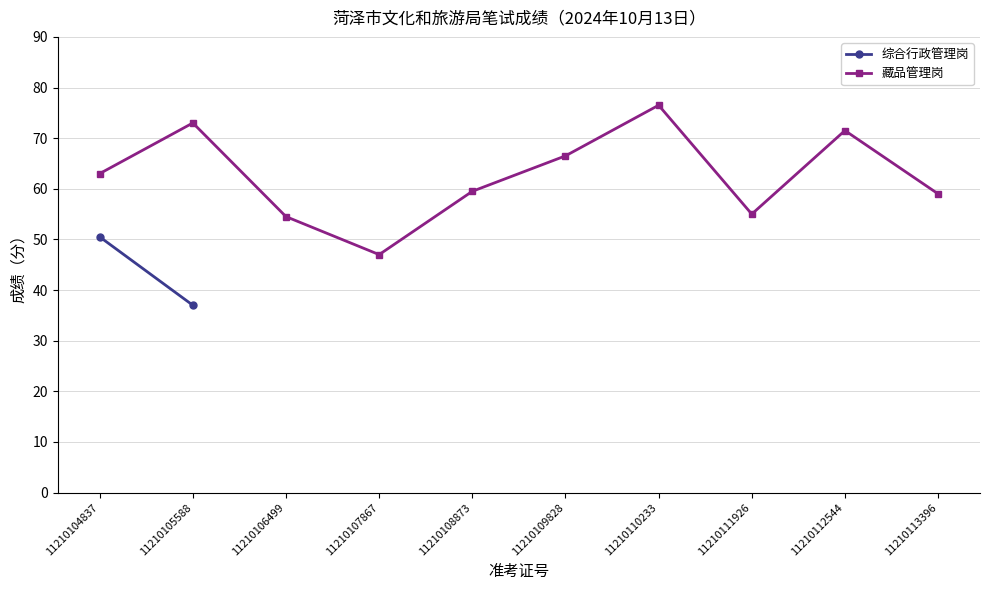

Is it true that 藏品管理岗 equals 28.7 at 11210108873?

False